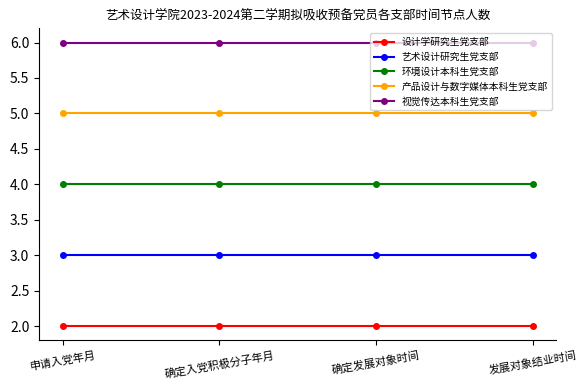

Is the value of 艺术设计研究生党支部 at 确定发展对象时间 greater than the value of 视觉传达本科生党支部 at 申请入党年月?

No